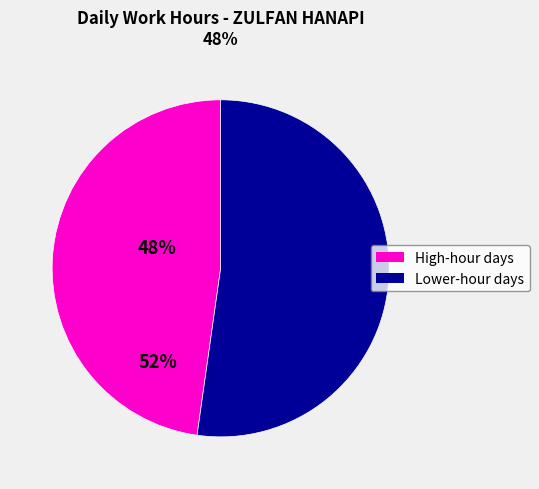

How many slices are in this pie chart?

2